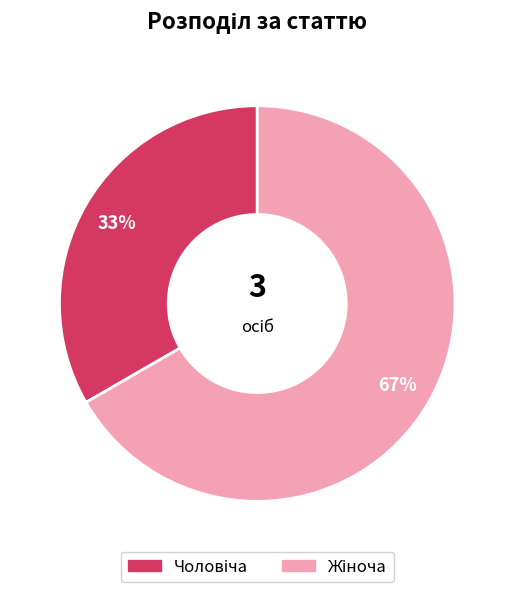

Count the number of slices in the pie.

2